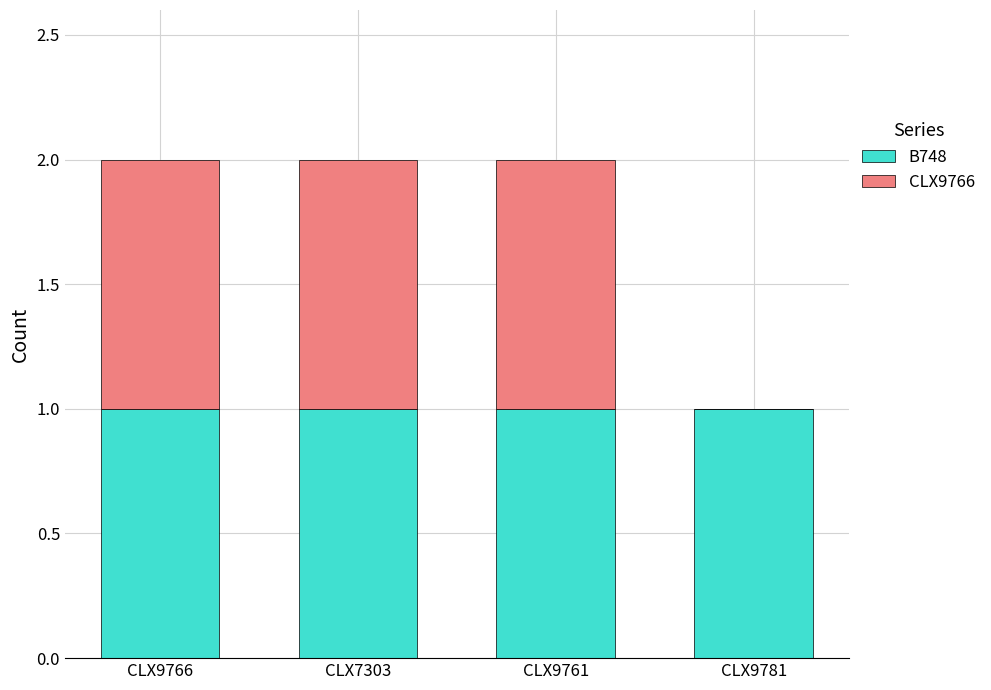

What is the total value across all series at CLX9781?

1